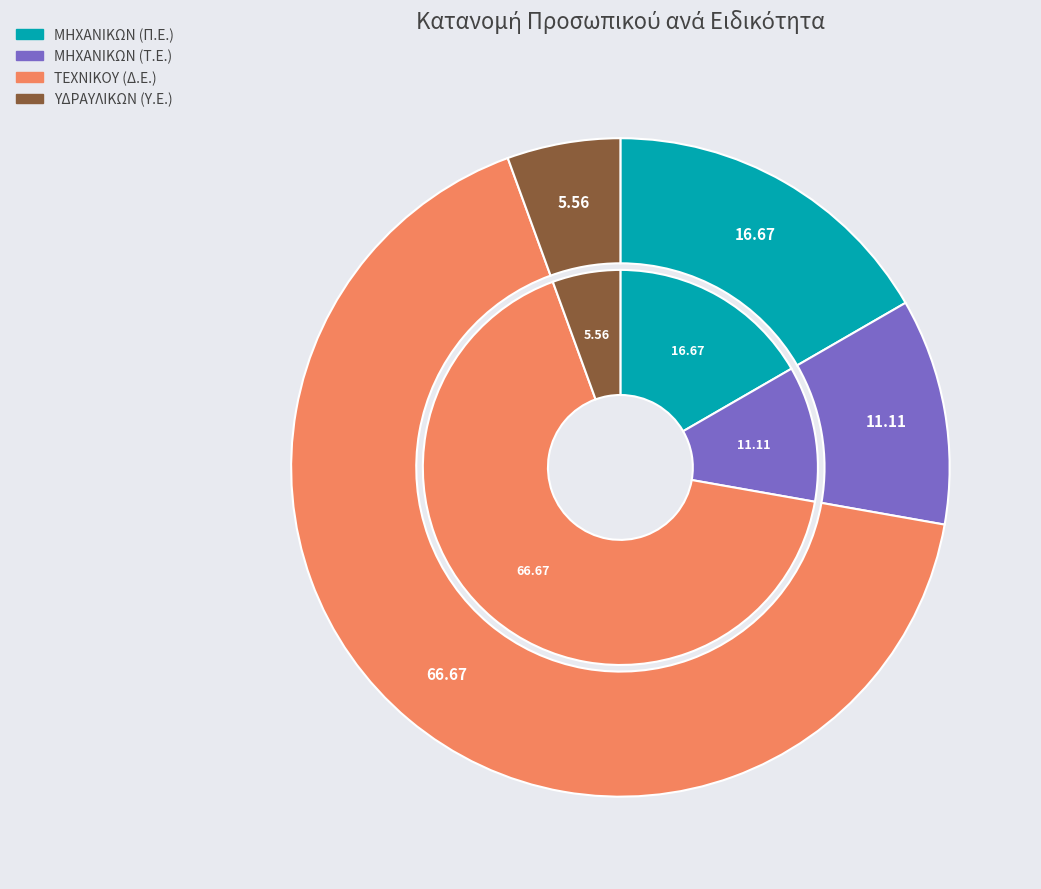

What is the smallest slice in the pie chart?

ΥΔΡΑΥΛΙΚΩΝ (Υ.Ε.)